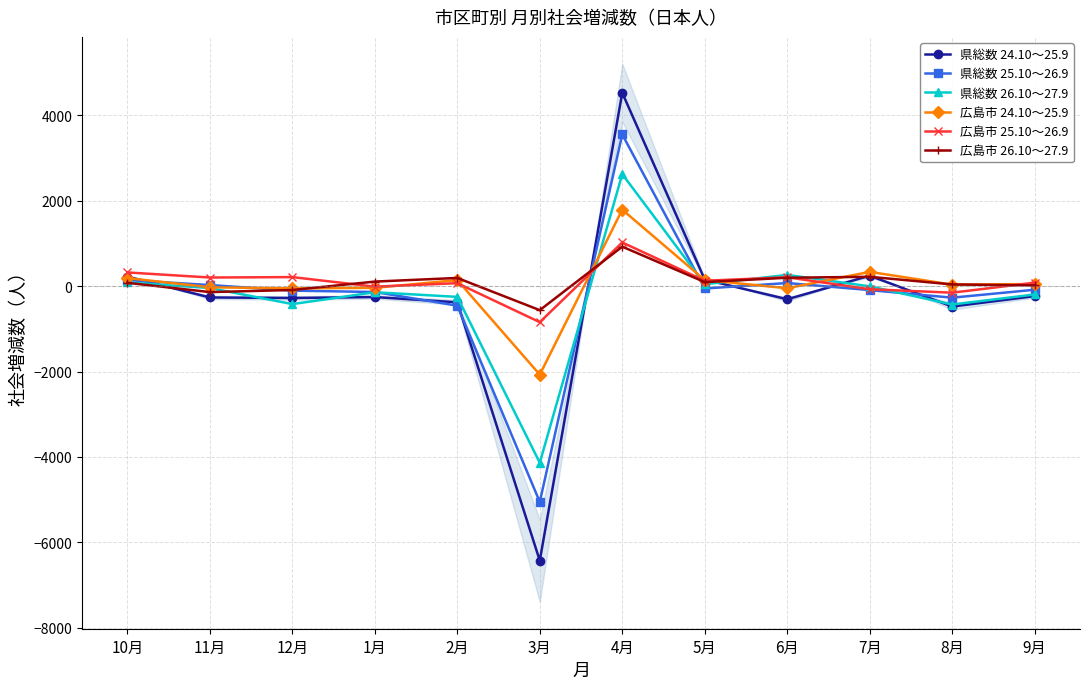

Is this an area chart (filled region under the line)?

No